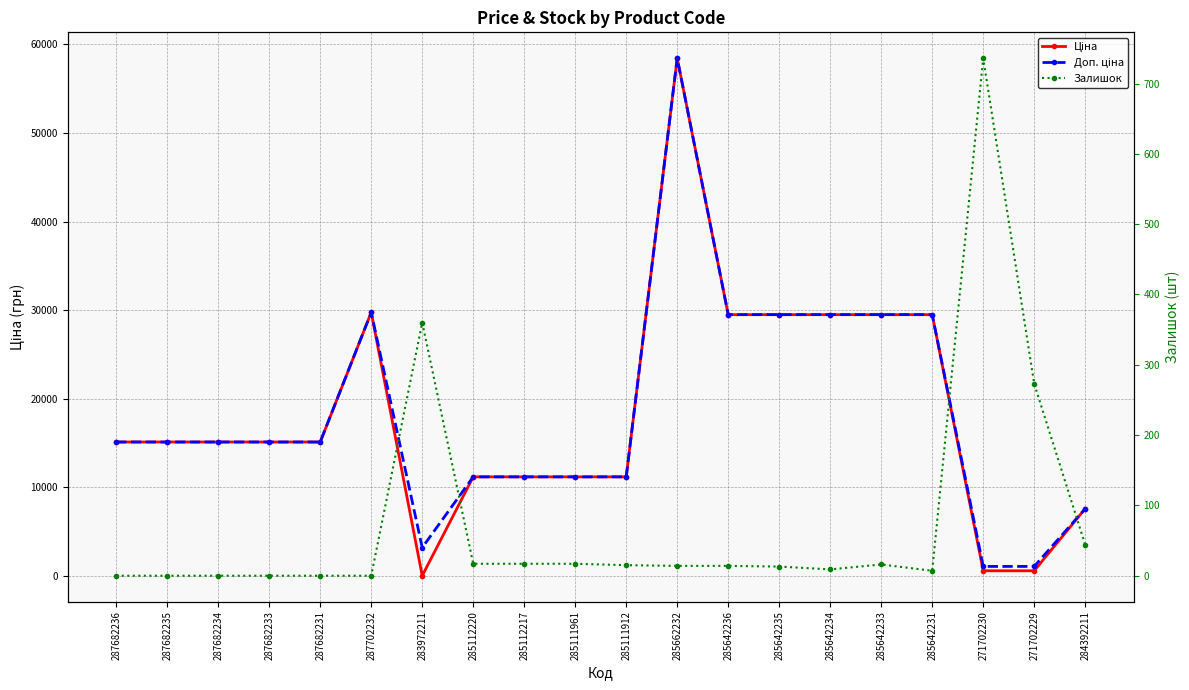

Which series ends up on top after the final intersection of Ціна and Залишок?

Ціна